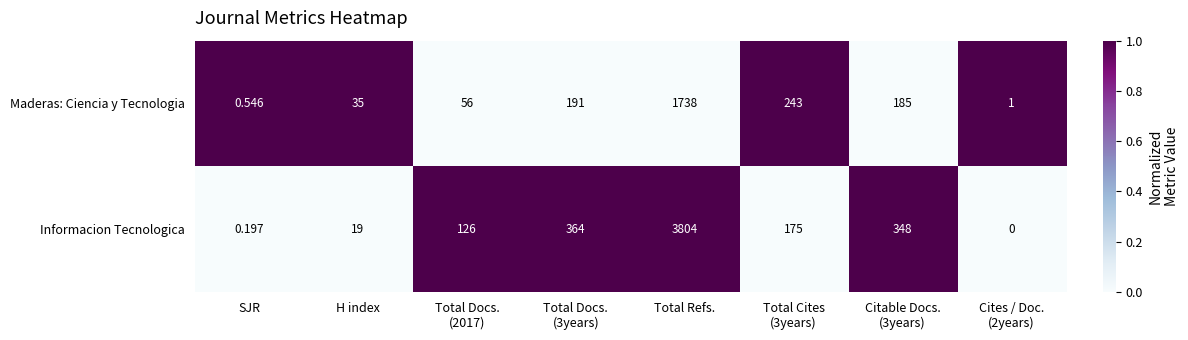

Which category has the highest value across all series?

Total Refs.